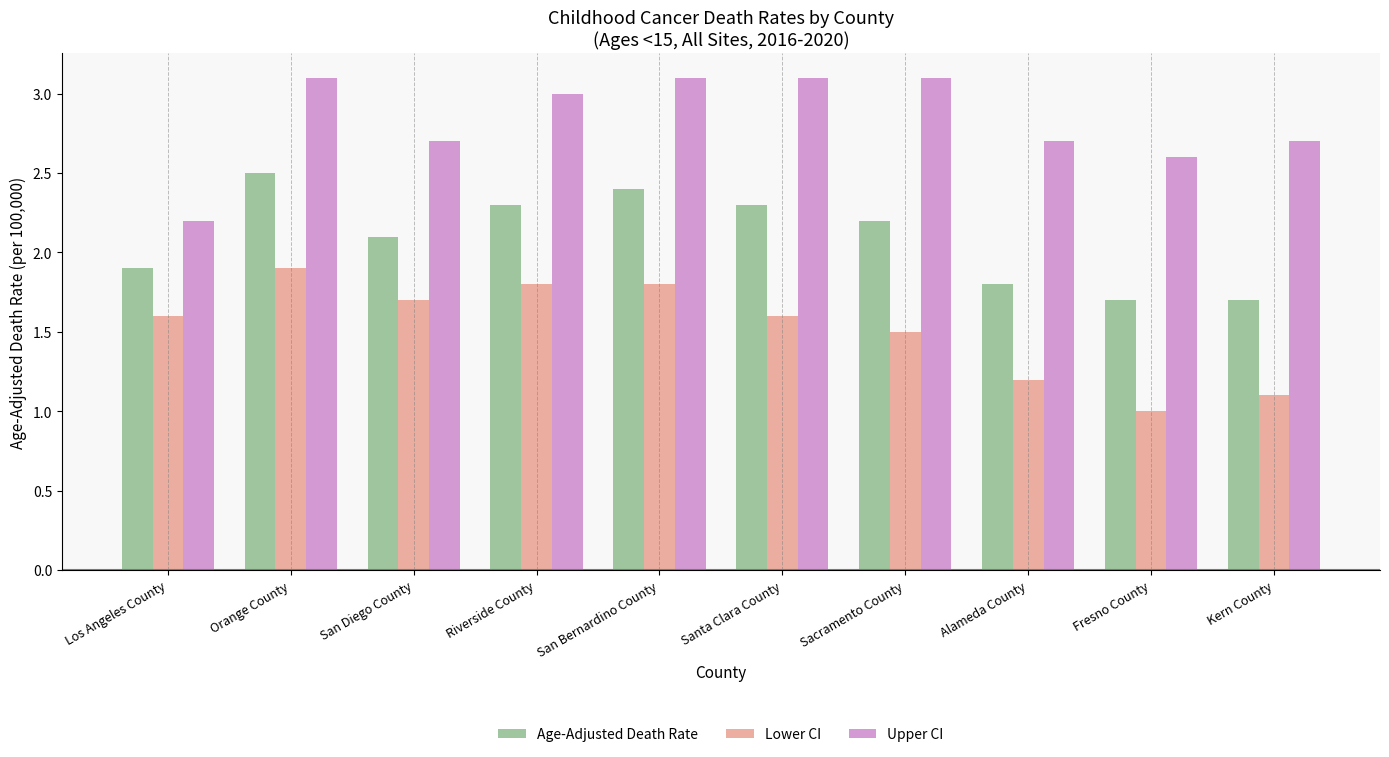

What is the approximate value of Age-Adjusted Death Rate at Santa Clara County?

2.3